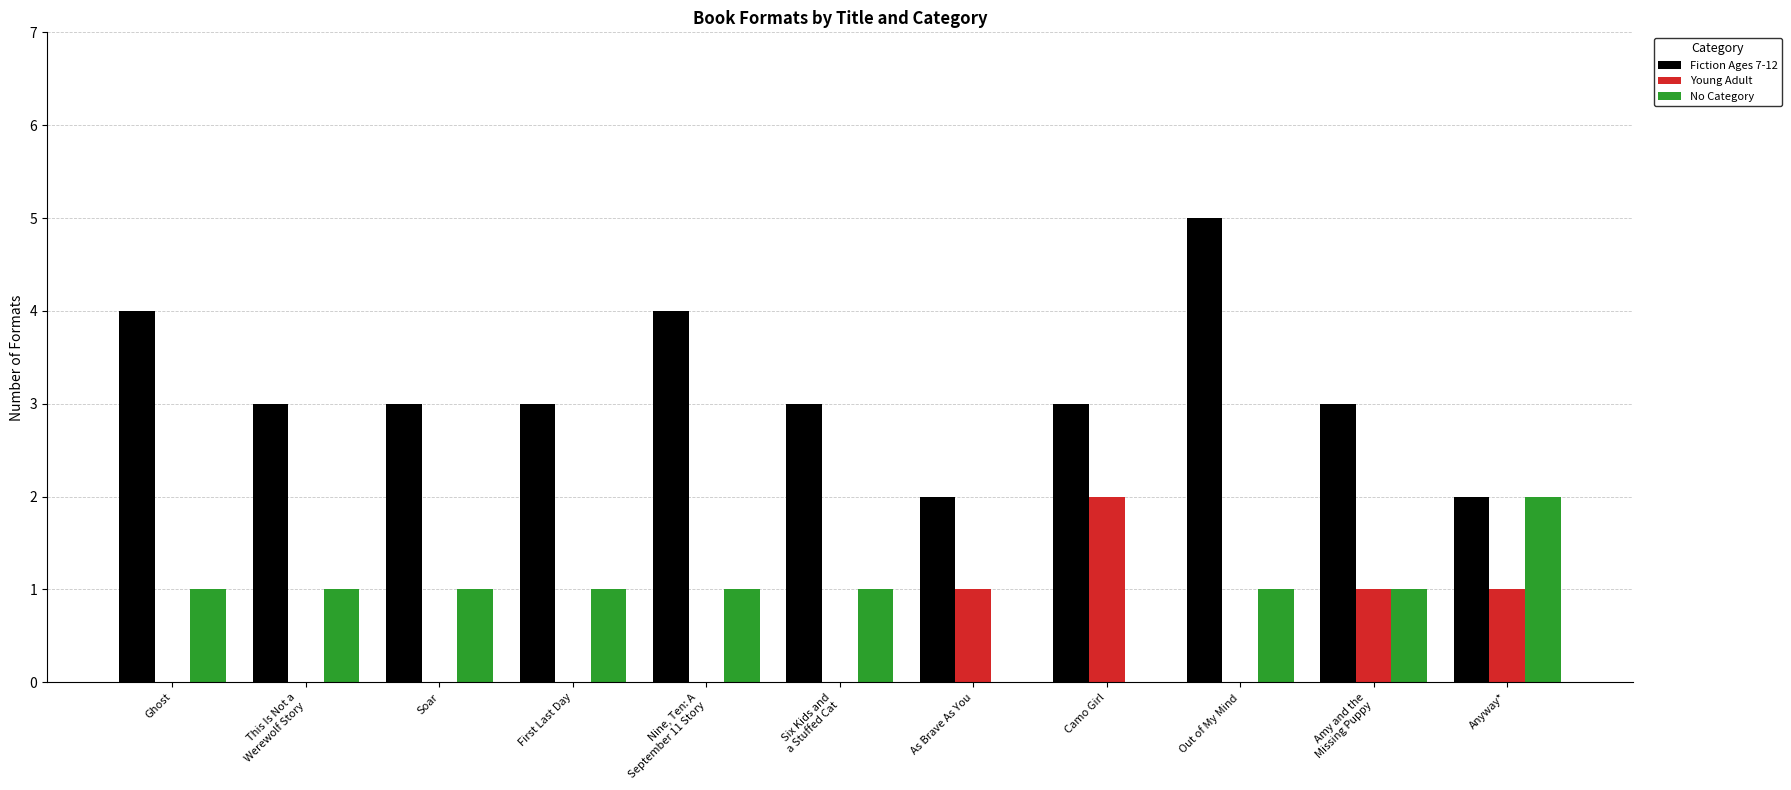

The value of Fiction Ages 7-12 at Amy and the
Missing Puppy is 1. True or false?

False